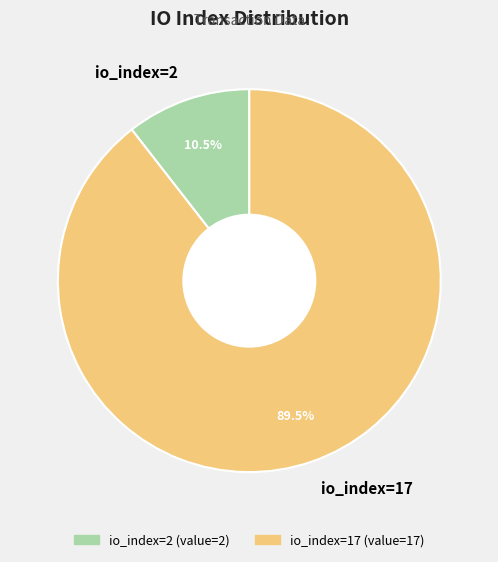

What is the ratio of the value at io_index=17 to the value at io_index=2?

8.5